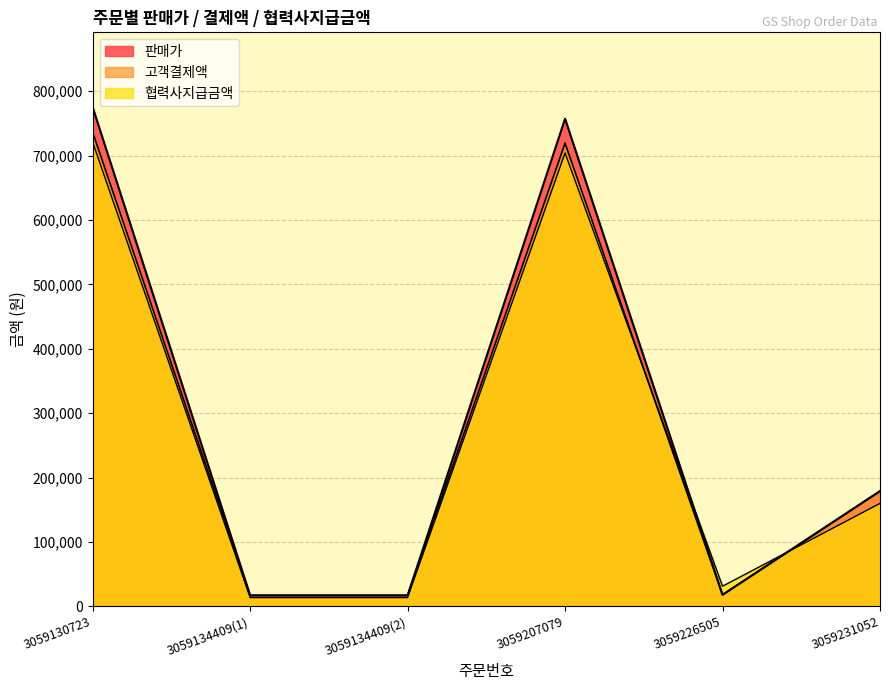

What position from the right is 3059134409(1)?

5